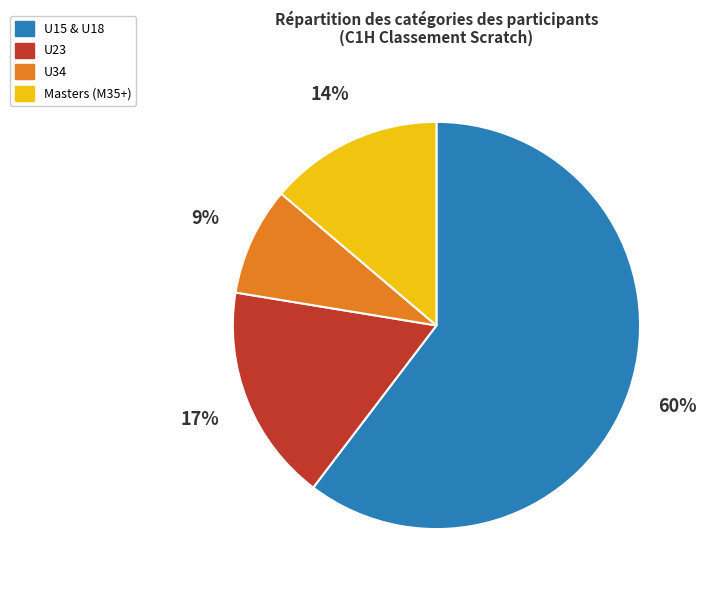

To the nearest percent, what is the average slice percentage?

25%